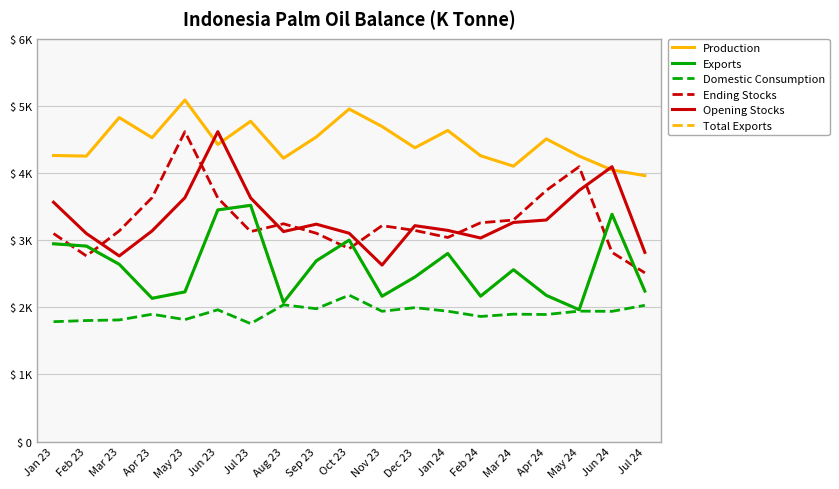

Reading left to right, what are all the values shown in this chart?

Production: 4261	4252	4826	4526	5087	4426	4771	4221	4537	4953	4693	4376	4634	4257	4102	4508	4253	4045	3961
Exports: 2946	2912	2641	2134	2230	3450	3519	2073	2693	3001	2165	2451	2802	2166	2560	2178	1964	3385	2241
Domestic Consumption: 1786	1803	1812	1897	1817	1963	1757	2037	1979	2181	1941	1995	1942	1864	1898	1893	1943	1940	2030
Ending Stocks: 3099	2765	3138	3633	4616	3629	3128	3244	3103	2874	3216	3145	3040	3259	3300	3741	4094	2818	2513
Opening Stocks: 3565	3099	2765	3138	3633	4616	3629	3128	3238	3103	2629	3216	3146	3032	3264	3300	3741	4094	2818
Total Exports: 2946	2912	2641	2134	2230	3450	3519	2073	2693	3001	2165	2451	2802	2166	2560	2178	1964	3385	2241